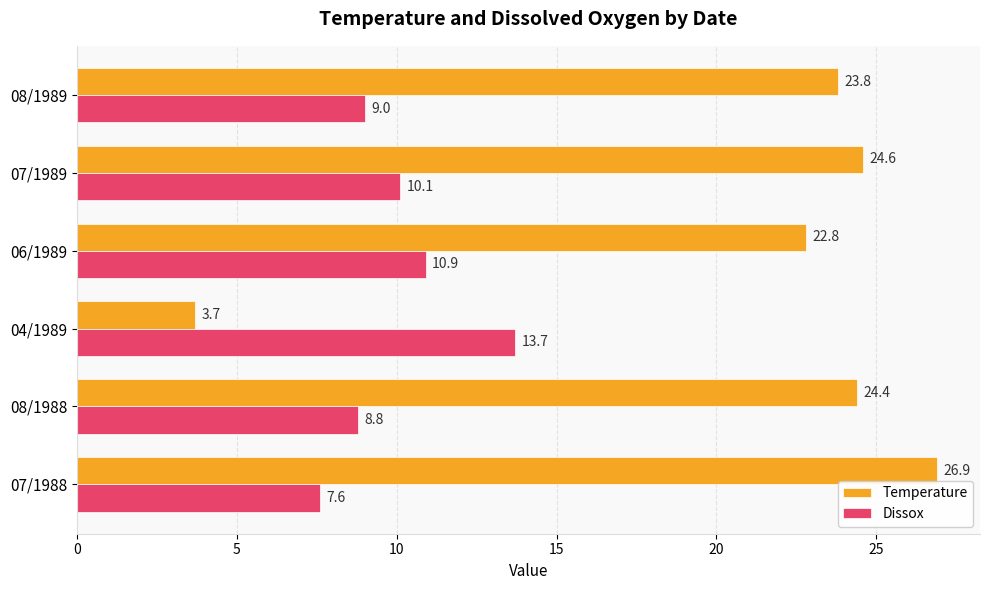

What is the difference between the maximum and minimum values in the Temperature series?

23.2